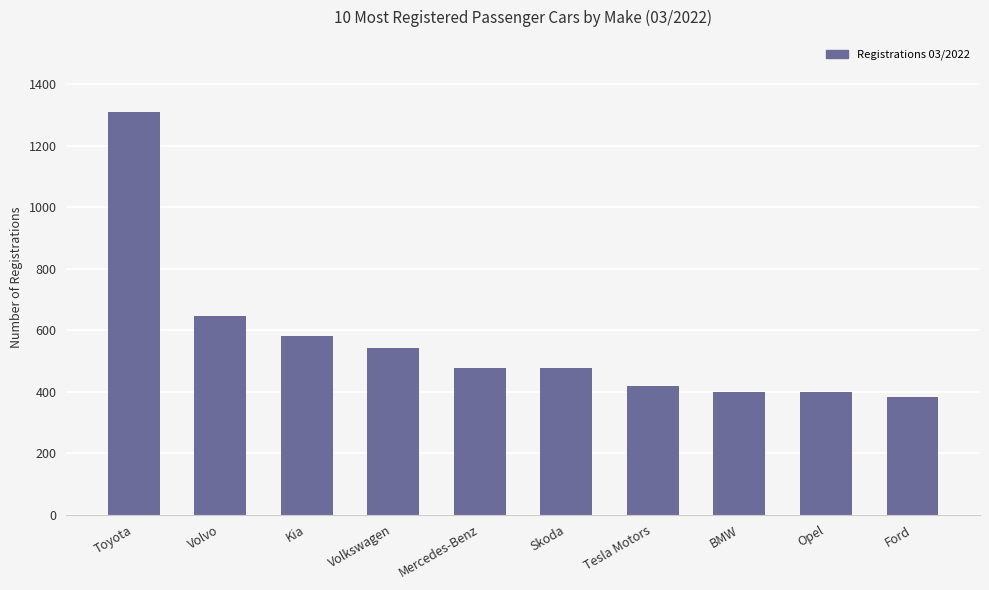

What position from the right is Opel?

2